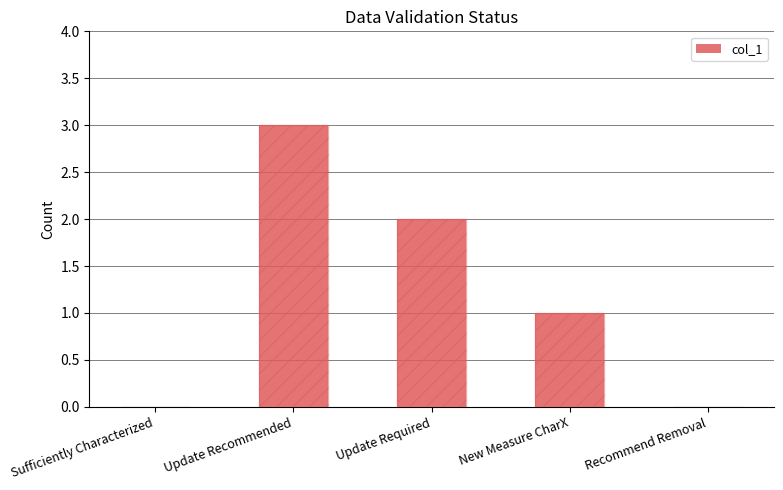

Is it true that the value at Sufficiently Characterized is -2?

False